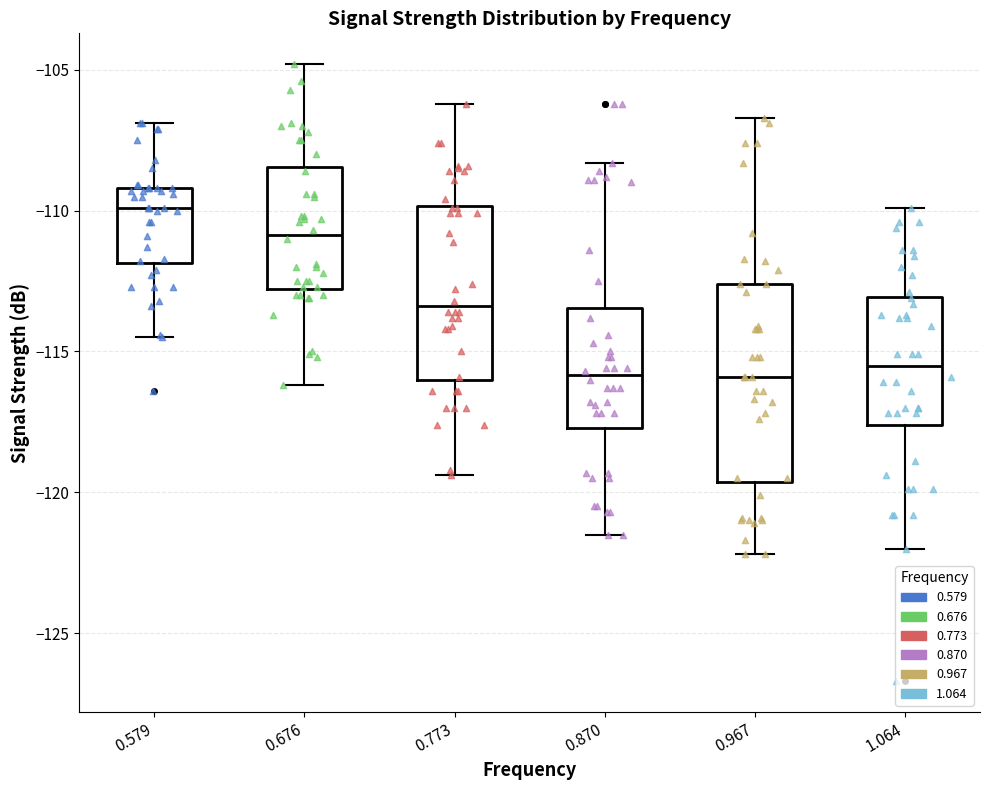

Which box is the tallest, from its lower edge to its upper edge?

0.967